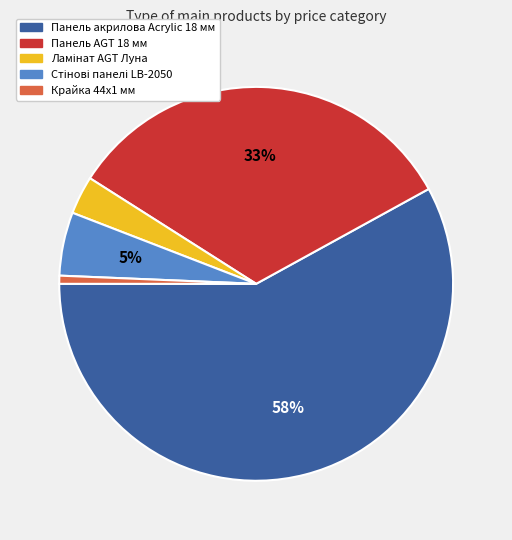

Which slice is the largest?

Панель акрилова Acrylic 18 мм